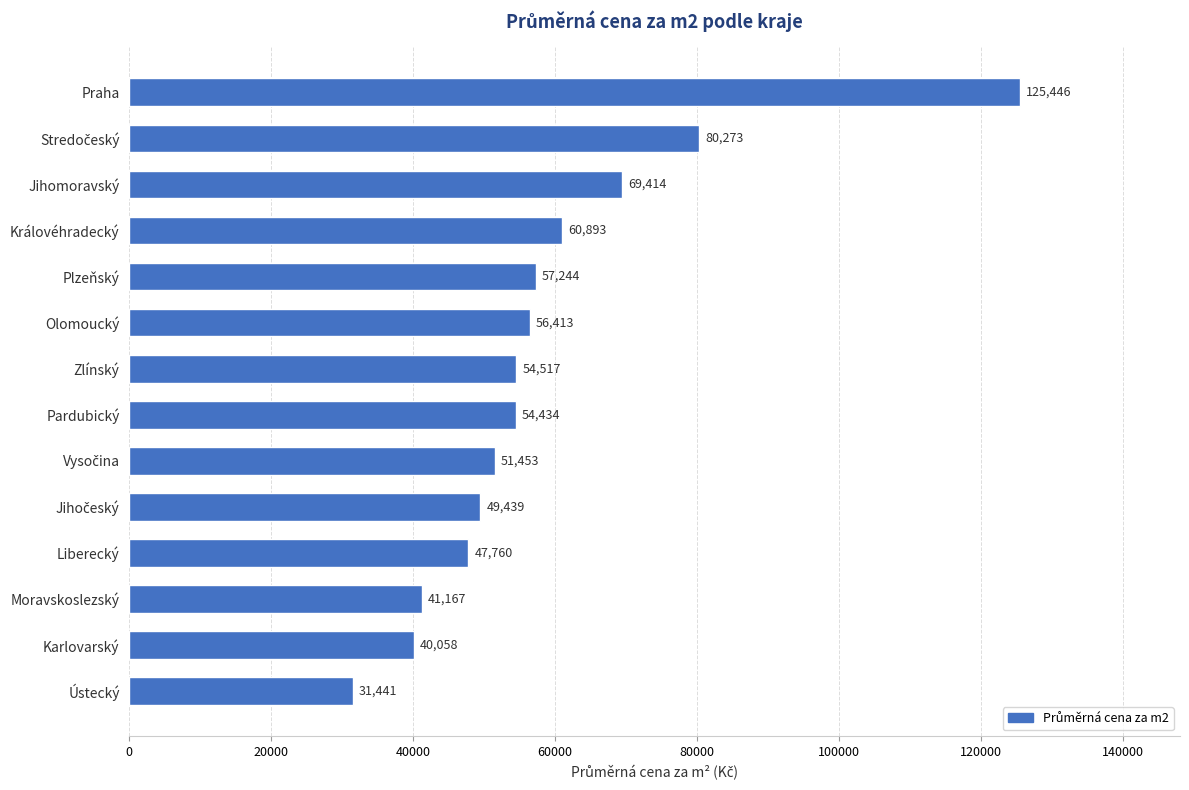

Which label corresponds to the smallest value in the chart?

Ústecký